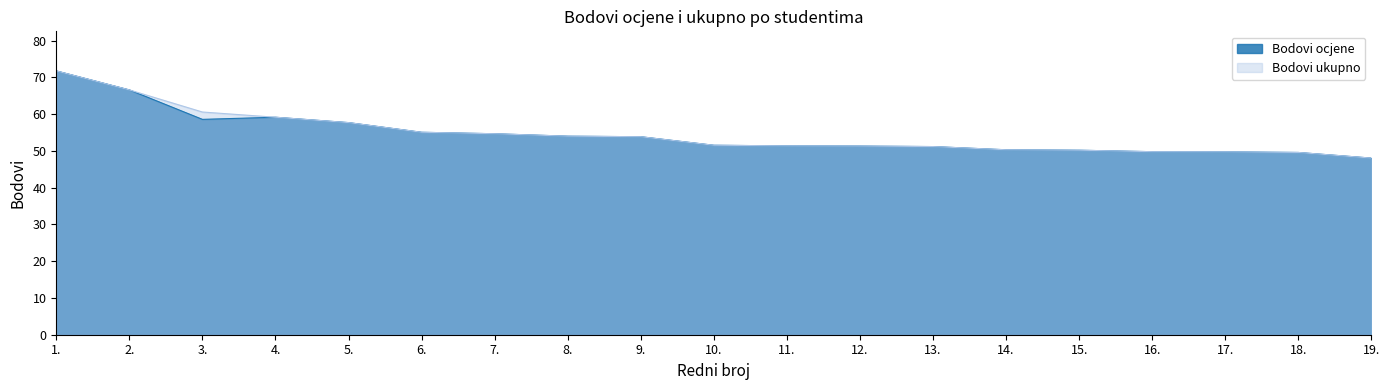

The value of Bodovi ocjene at 13. is 51.2. True or false?

True